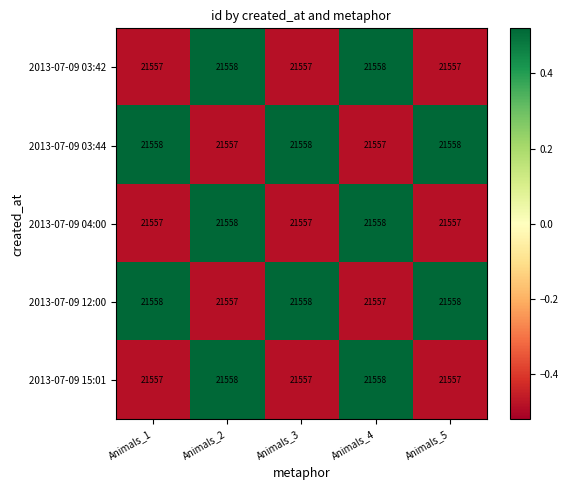

What is the average value of the 2013-07-09 12:00 series?

21558